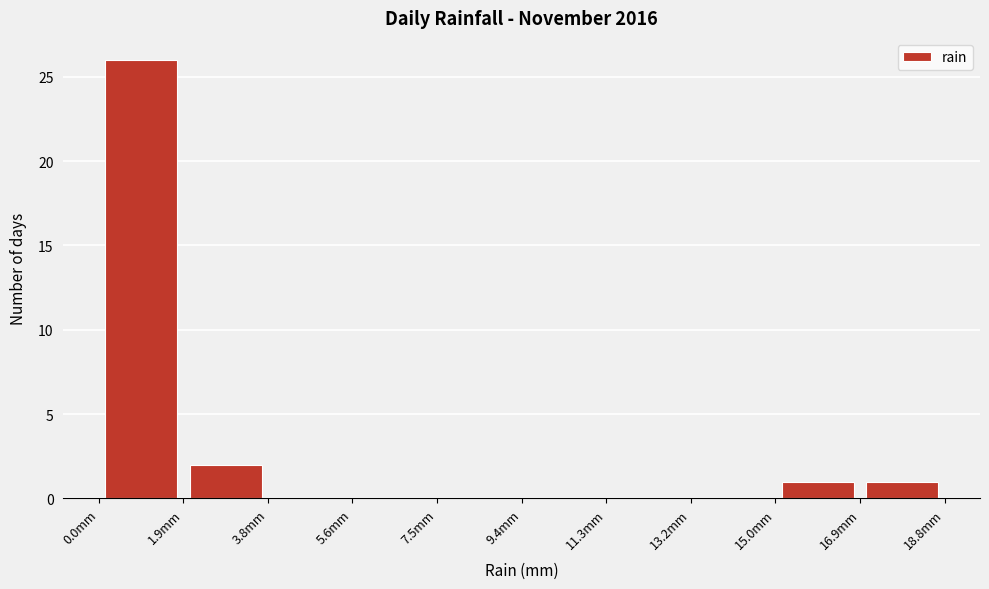

Reading left to right, transcribe this chart: for each bar, give the range it covers on the x-axis and its height. Neither the bar edges nor the heights are printed on the chart, so give them approximately, as read against the axes.

0.00 to 1.88: 26
1.88 to 3.76: 2
3.76 to 5.64: 0
5.64 to 7.52: 0
7.52 to 9.40: 0
9.40 to 11.28: 0
11.28 to 13.16: 0
13.16 to 15.04: 0
15.04 to 16.92: 1
16.92 to 18.80: 1